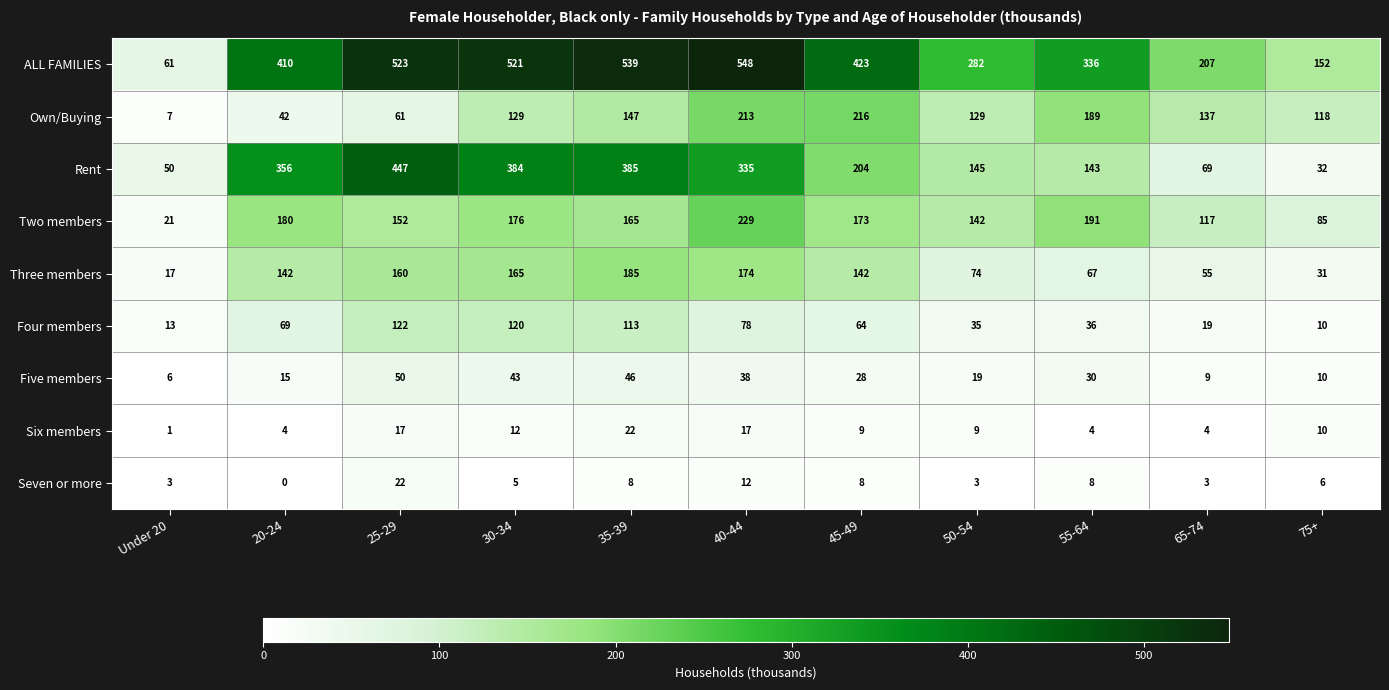

What is the sum of all Four members values?

679